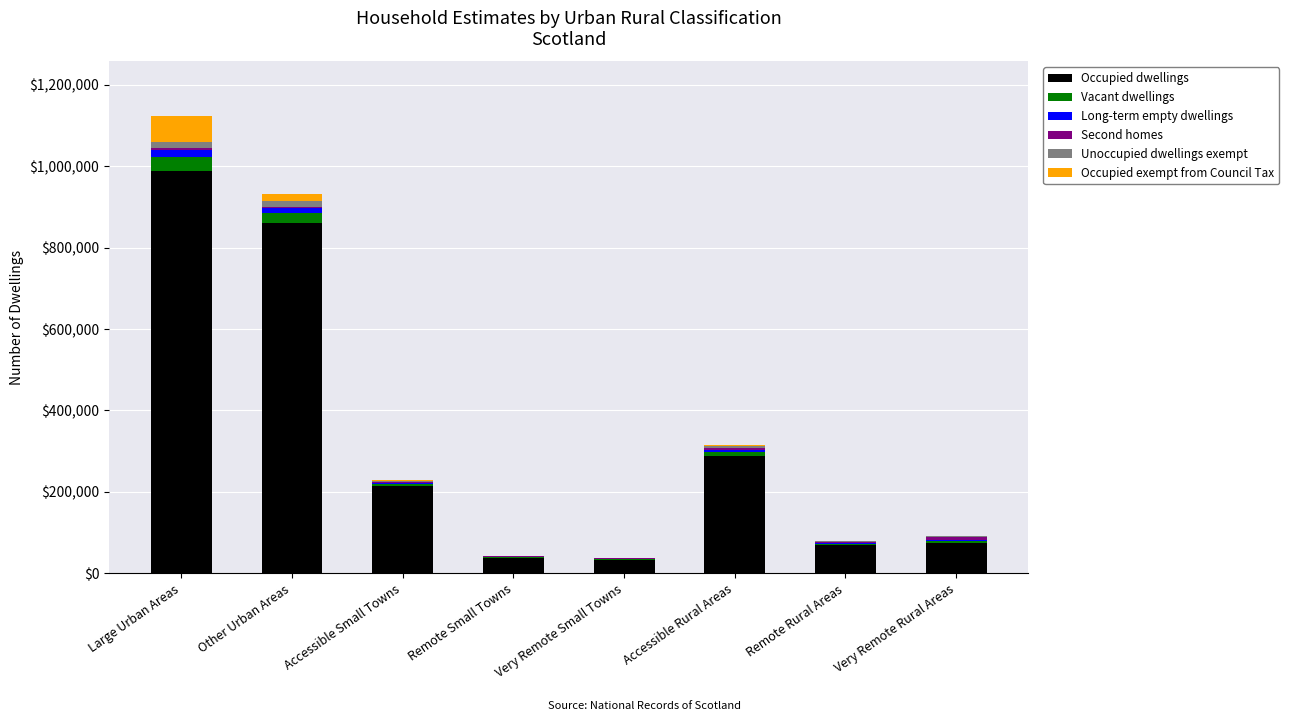

At which label is Occupied dwellings closest to 510684?

Accessible Rural Areas